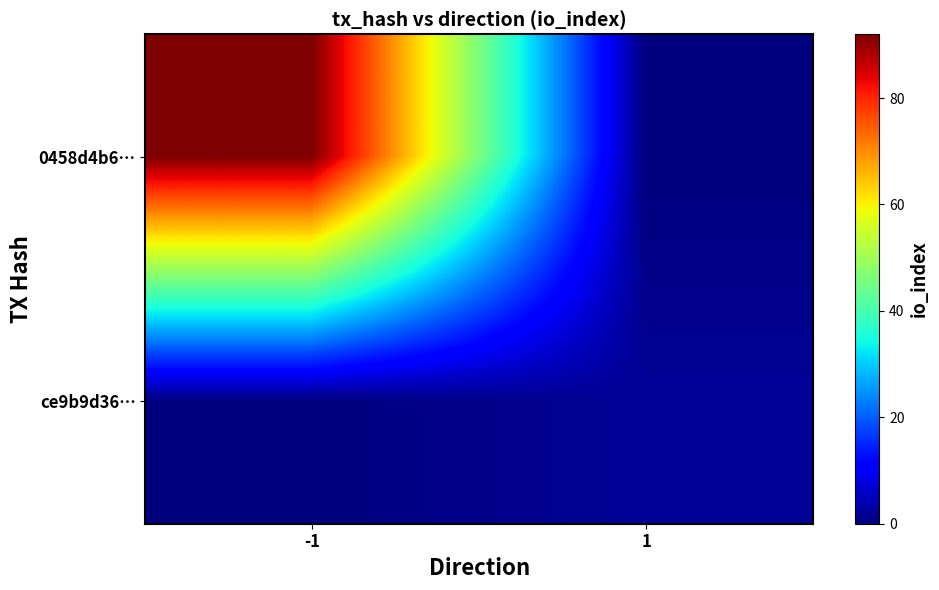

What is the greatest value displayed?

92